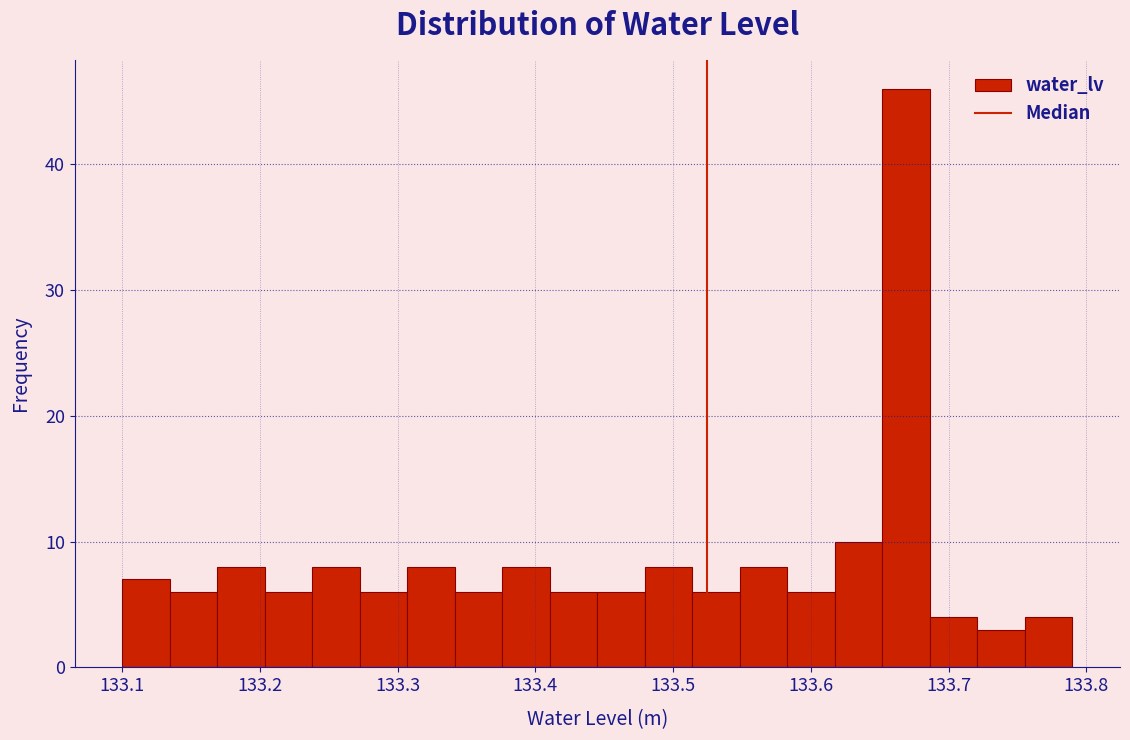

Read against the x-axis, roughly where is the centre of the tallest bar?

133.67